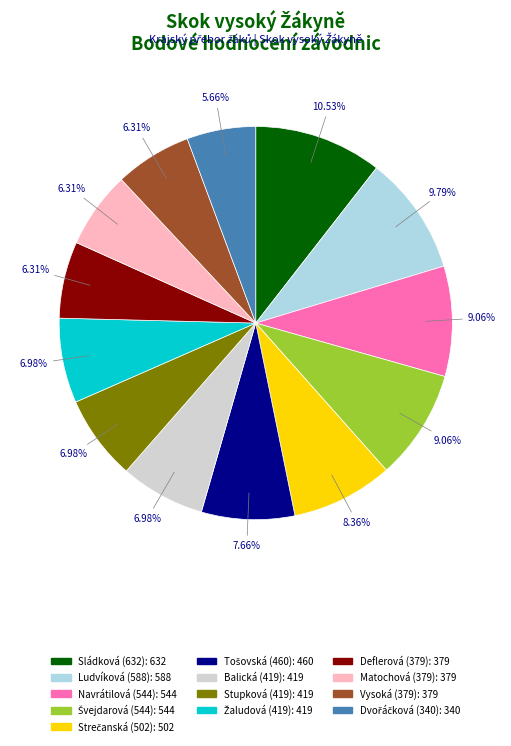

Is there a majority slice in this chart?

No